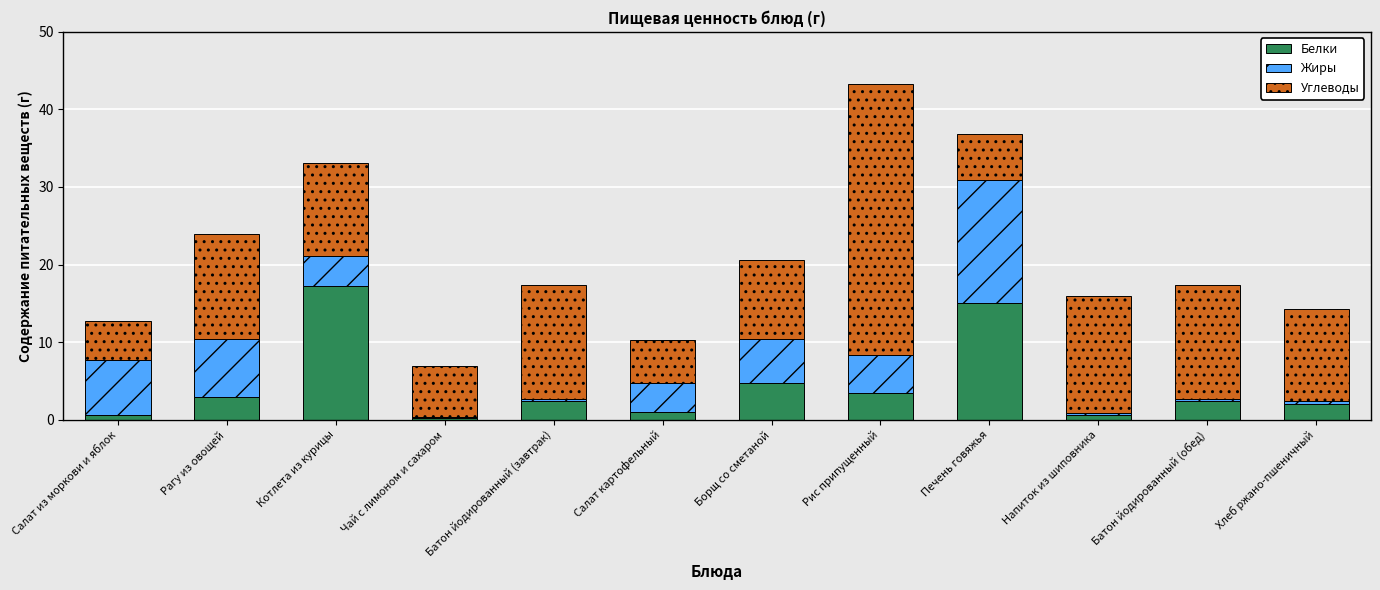

Where is Белки nearest to the value 8?

Борщ со сметаной